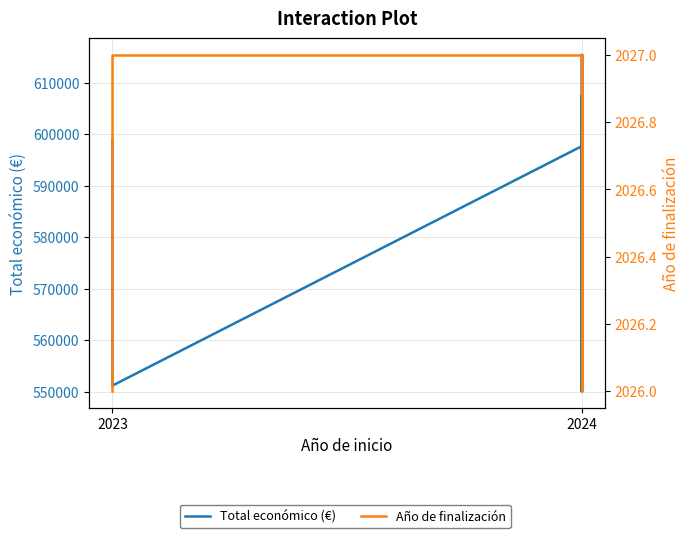

What is the difference between the maximum and second lowest values in the Año de finalización series?

1